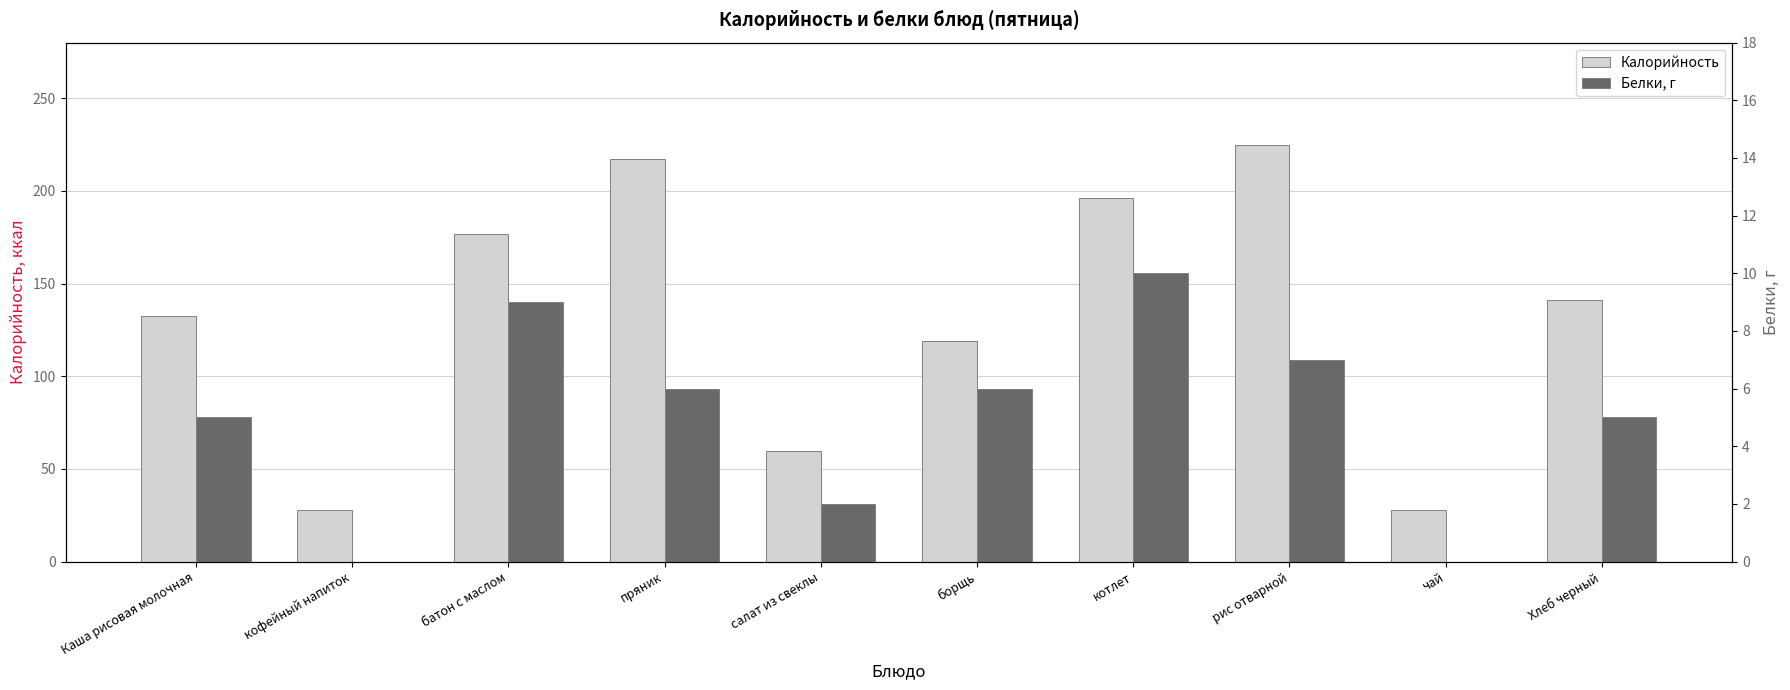

What are all the series names shown in the legend?

Калорийность, Белки, г